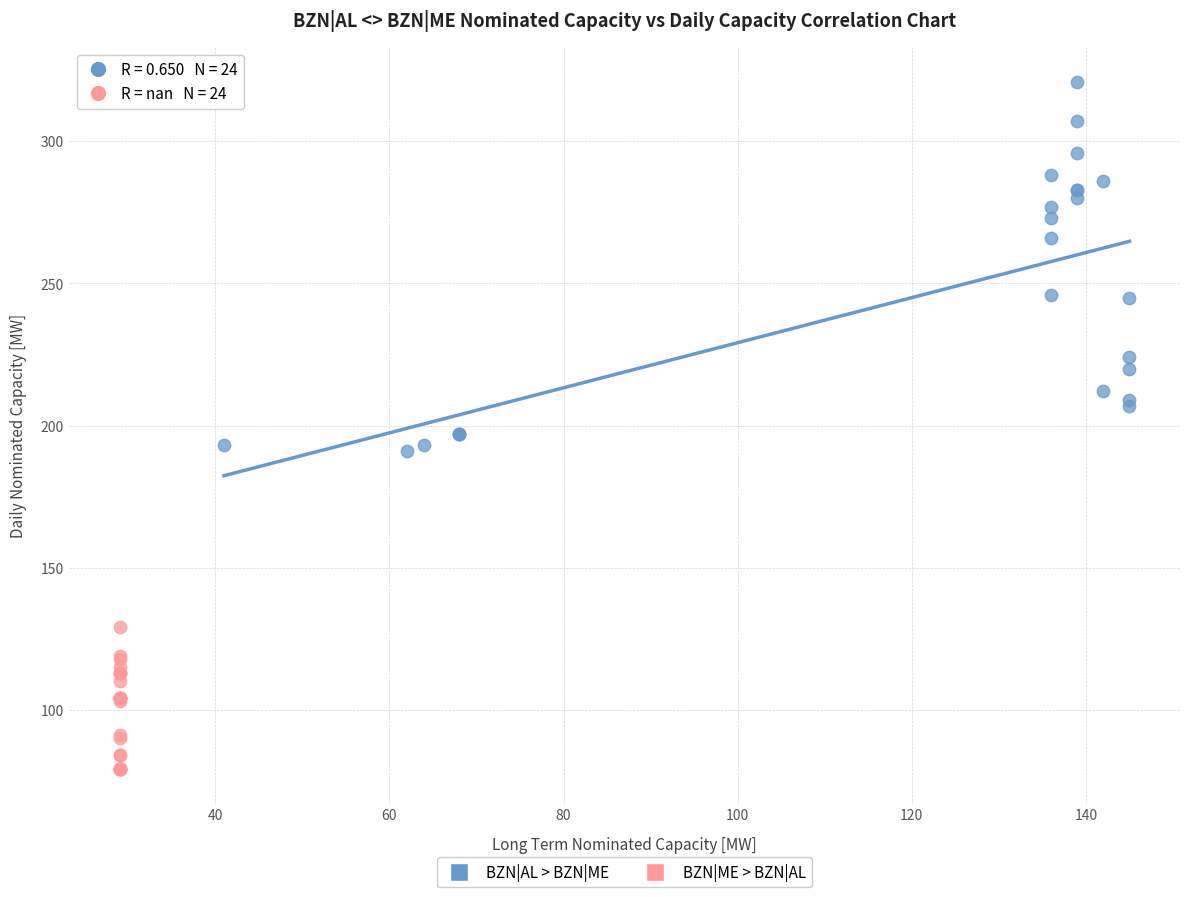

Which series contains the lowest Y value?

BZN|ME > BZN|AL